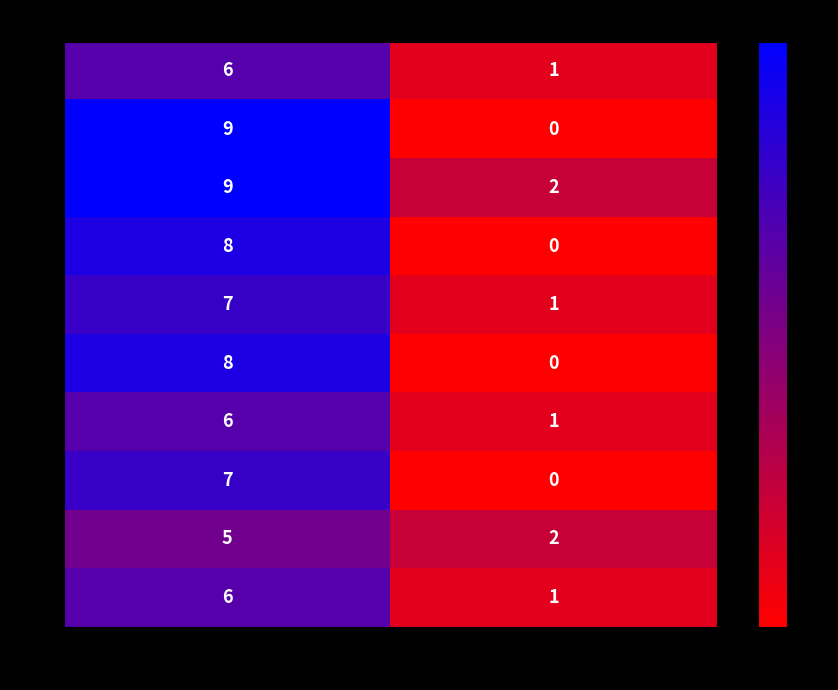

What is the spread (max minus min) of values at H?

4